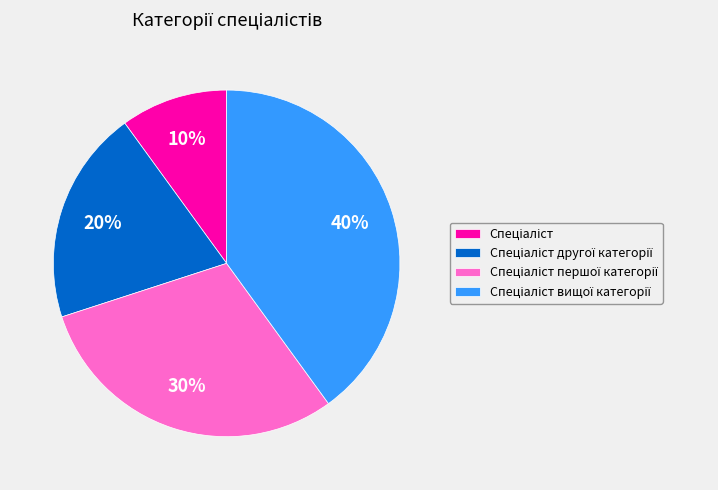

To the nearest percent, what is the difference between the largest and smallest slice percentages?

30%